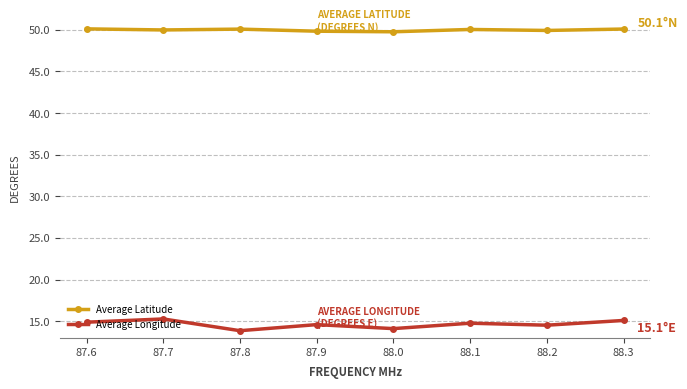

Where is the first local maximum for Average Longitude?

87.7